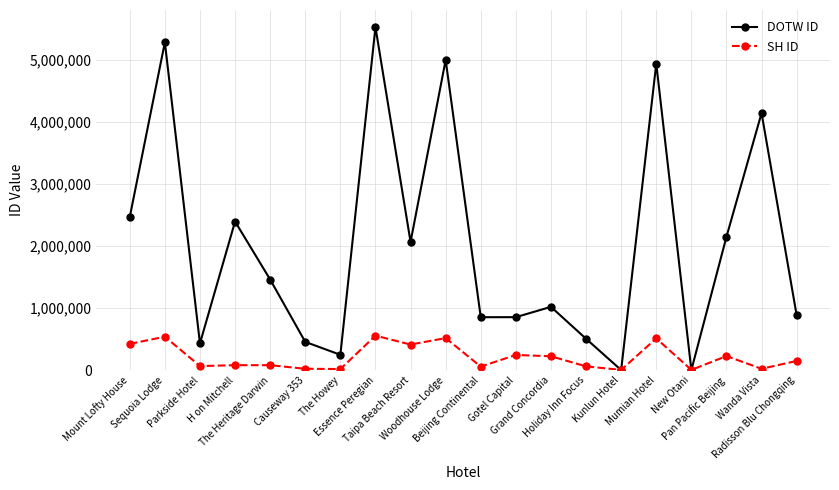

What is the average value of the DOTW ID series?

2038127